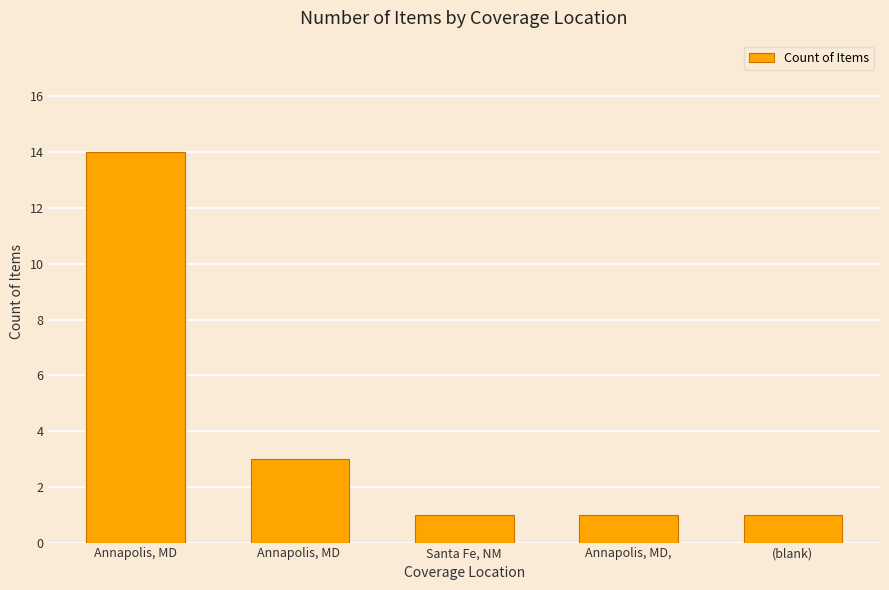

True or false: the data shows 1 at Santa Fe, NM.

True